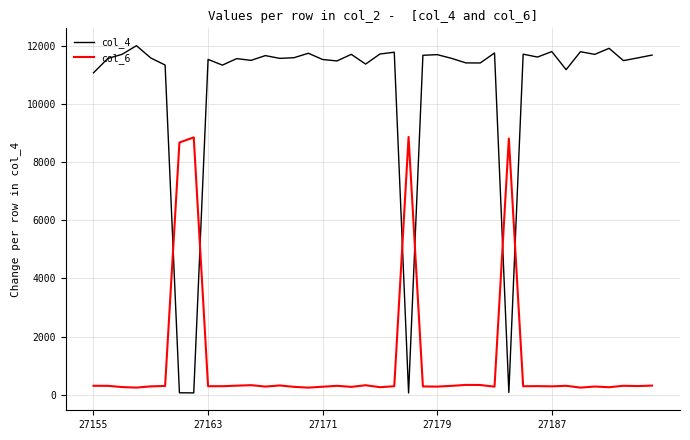

True or false: col_4 and col_6 cross at least once.

True